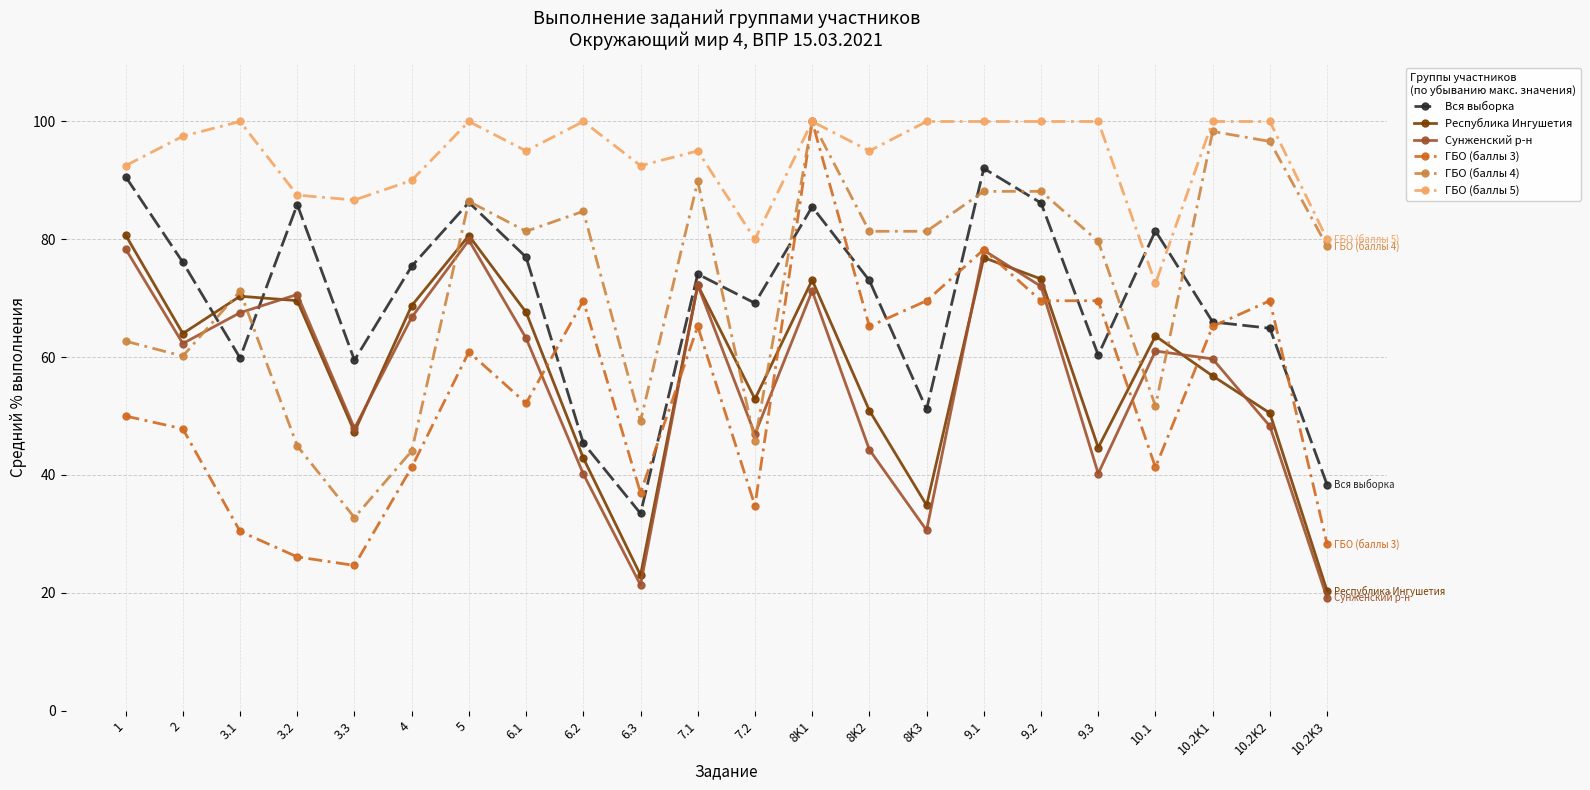

What position from the left is 1?

1